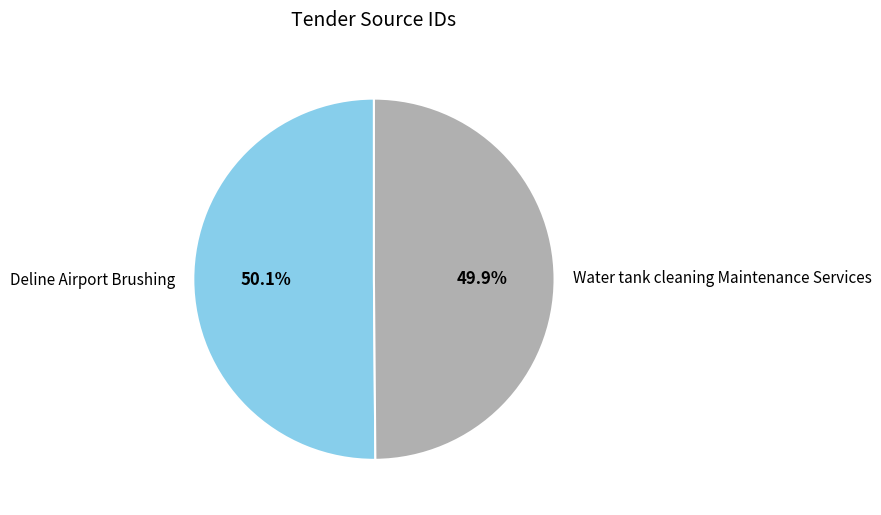

How many segments does this pie chart have?

2